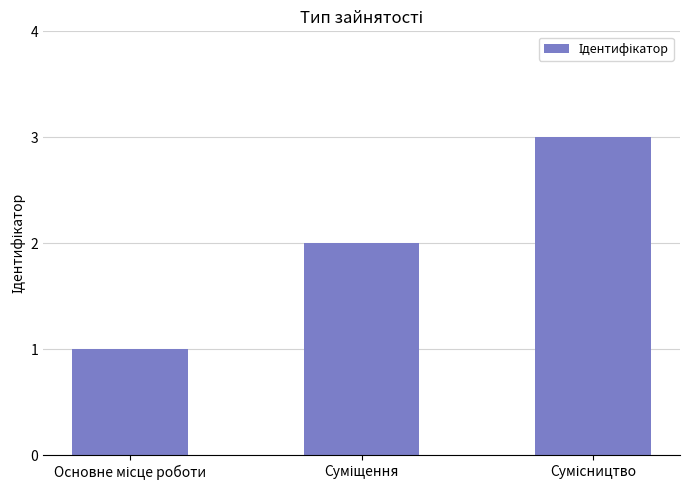

What is the maximum value shown in the chart?

3